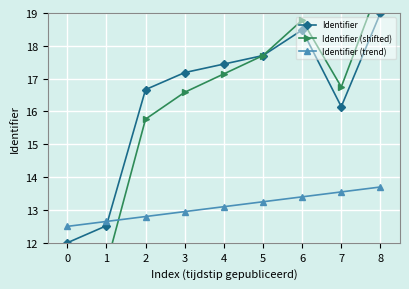

The Identifier (shifted) series shows 4.9 at 2. True or false?

False